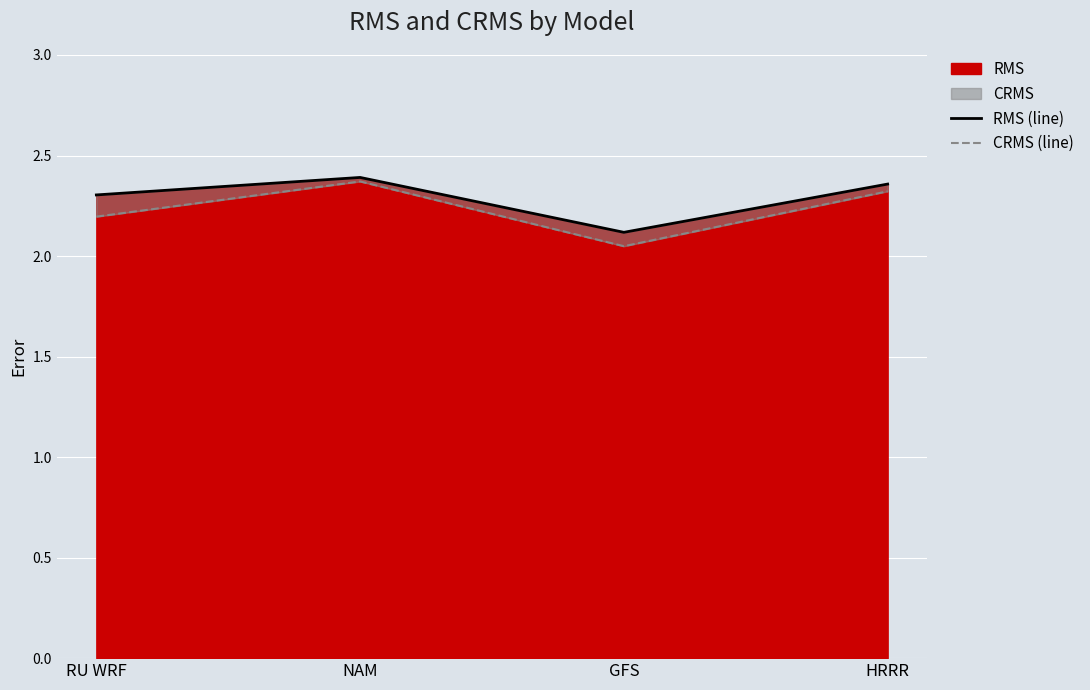

The value of CRMS (line) at NAM is 2.4. True or false?

True